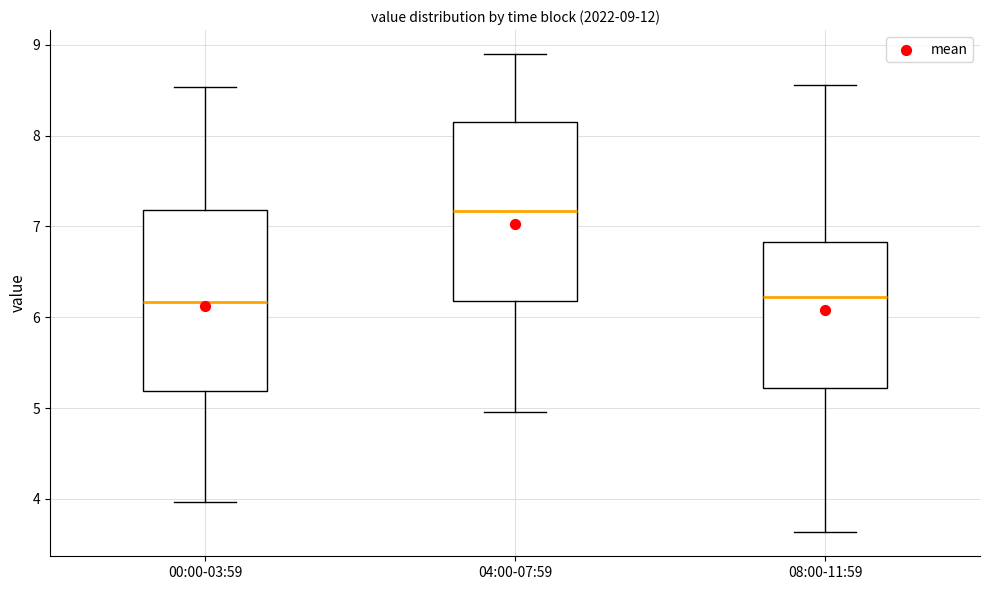

Which box has the highest median line?

04:00-07:59